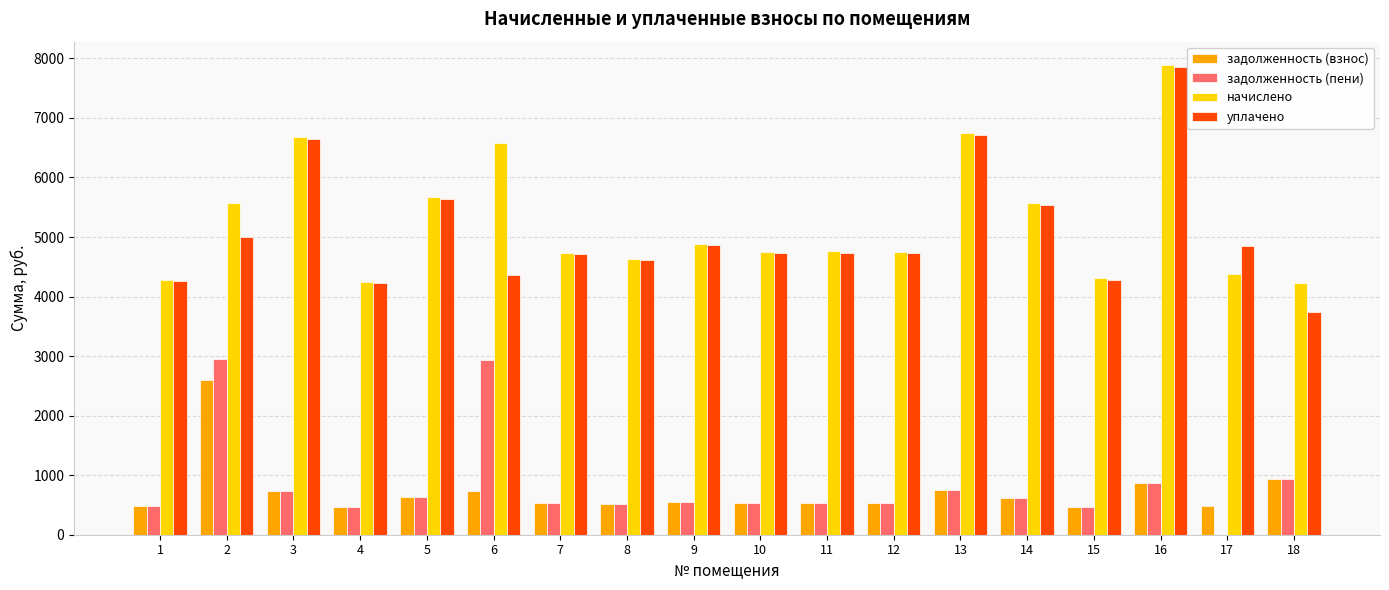

What are all the series names shown in the legend?

задолженность (взнос), задолженность (пени), начислено, уплачено